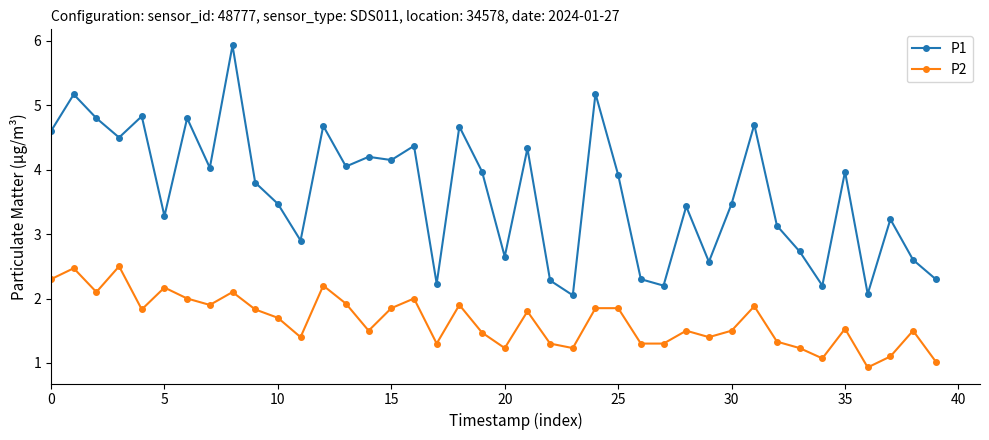

Which series has the largest total across all categories?

P1